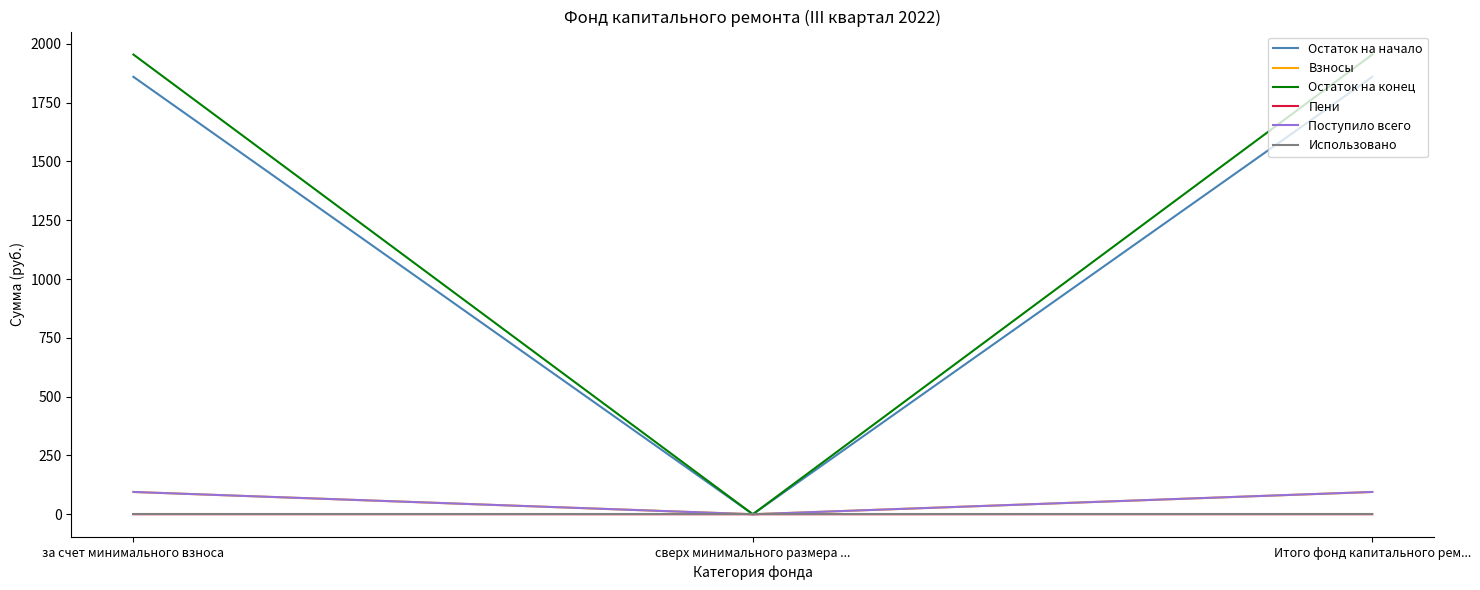

Is the value of Использовано at Итого фонд капитального рем... greater than the value of Остаток на конец at за счет минимального взноса?

No